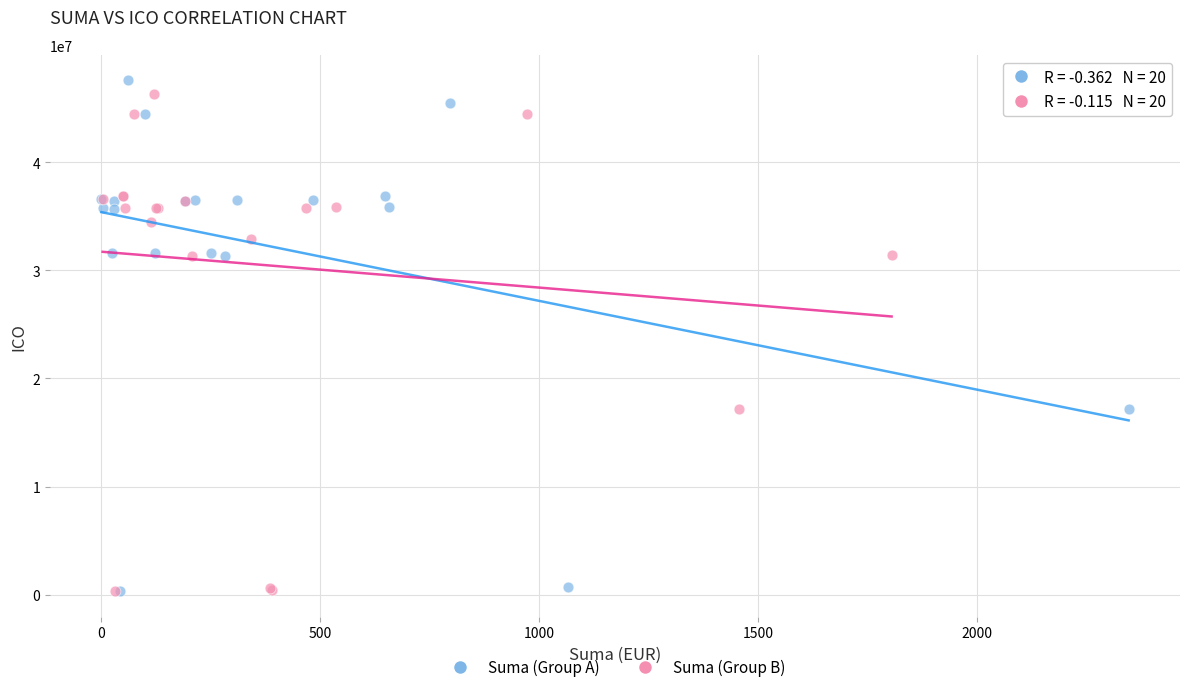

Which series reaches the maximum Y coordinate?

Suma (Group A)